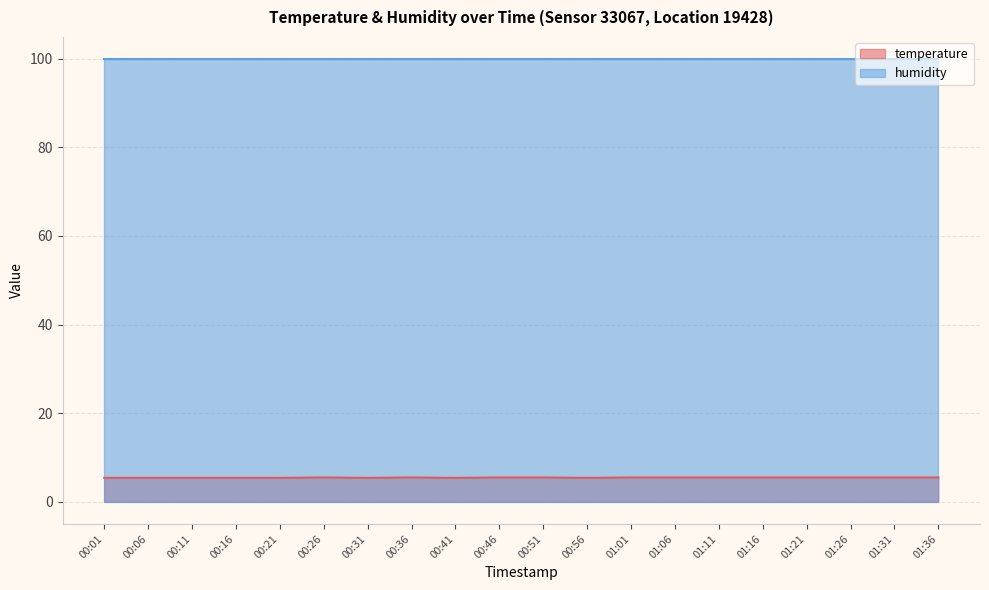

Count the values in the range 5 to 6.

20